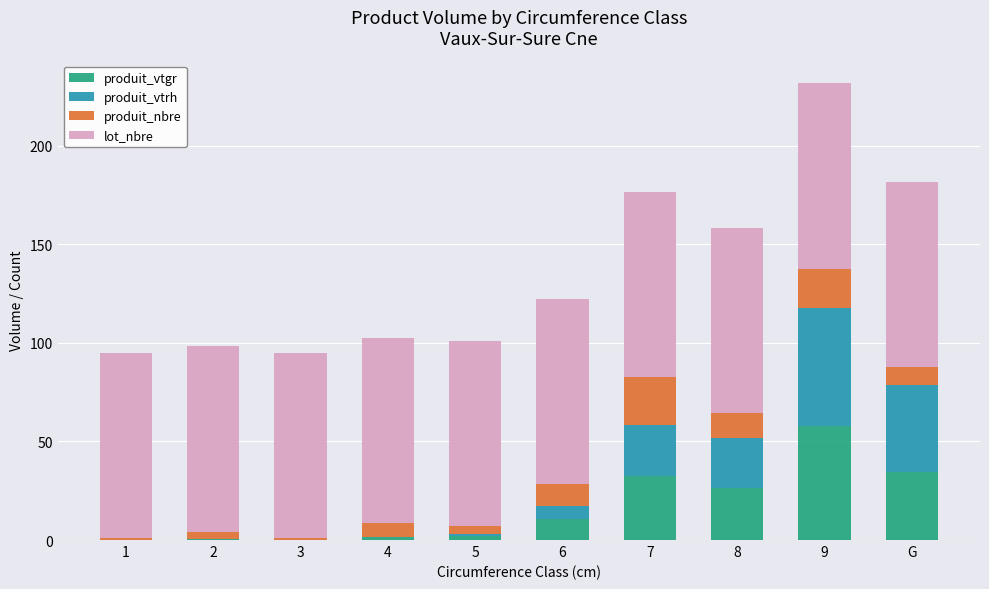

What are all the series names shown in the legend?

produit_vtgr, produit_vtrh, produit_nbre, lot_nbre